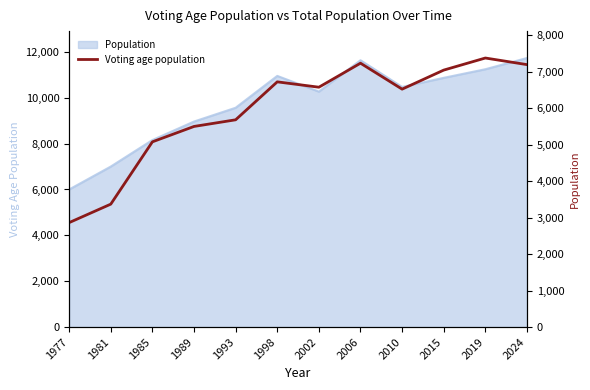

How many points are higher than both their immediate neighbors (excluding endpoints)?

3